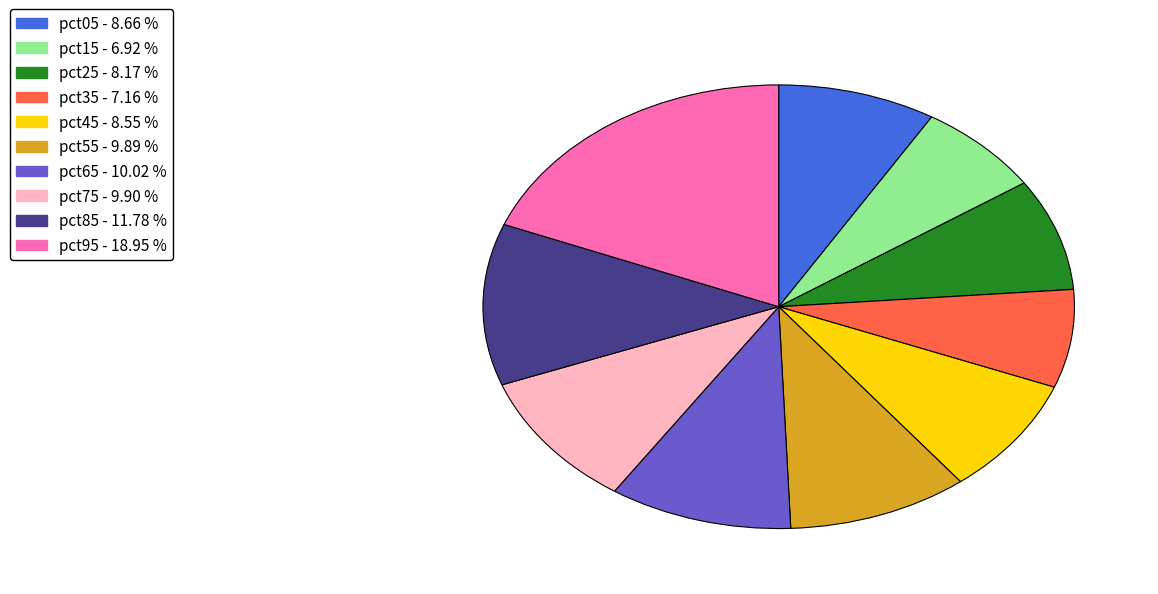

What is the largest slice in the pie chart?

pct95